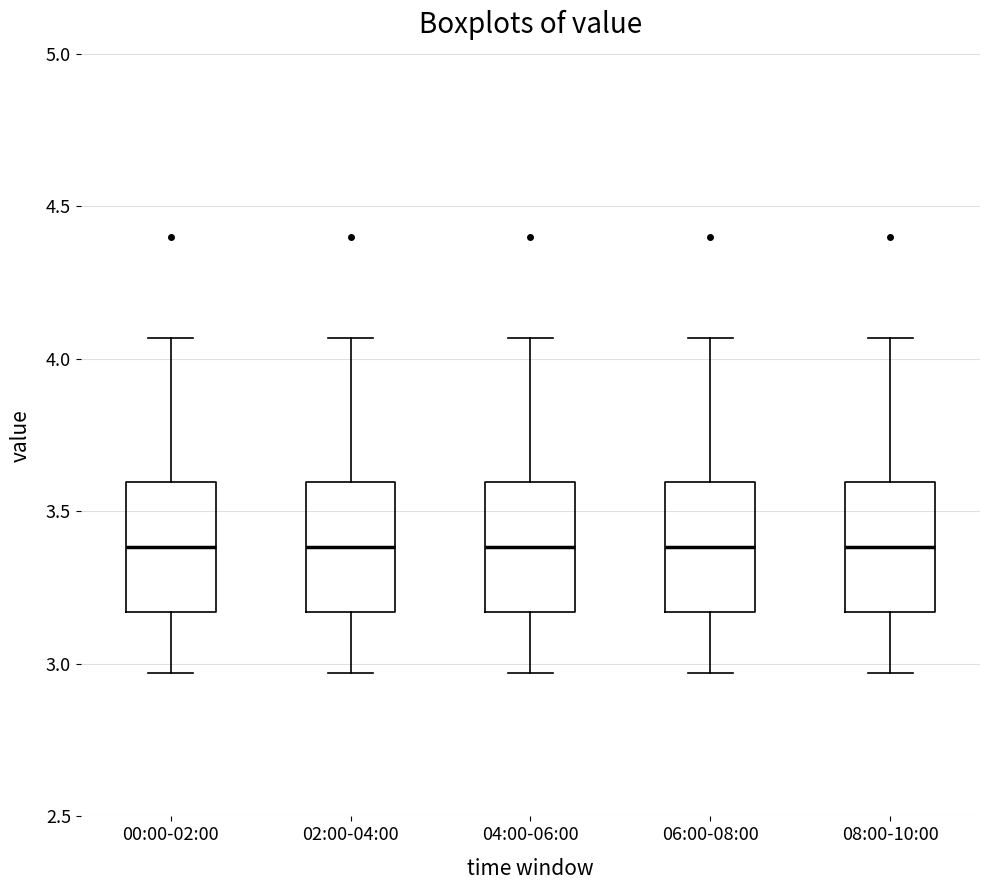

Reading left to right, transcribe this box plot: for each box, give where its median line is, the range the box spans, and where its two whiskers end, as read against the y-axis. The values are not printed on the chart, so give them approximately, as read against the axis.

00:00-02:00: median 3.40, box 3.15 to 3.60, whiskers 2.95 to 4.05
02:00-04:00: median 3.40, box 3.15 to 3.60, whiskers 2.95 to 4.05
04:00-06:00: median 3.40, box 3.15 to 3.60, whiskers 2.95 to 4.05
06:00-08:00: median 3.40, box 3.15 to 3.60, whiskers 2.95 to 4.05
08:00-10:00: median 3.40, box 3.15 to 3.60, whiskers 2.95 to 4.05